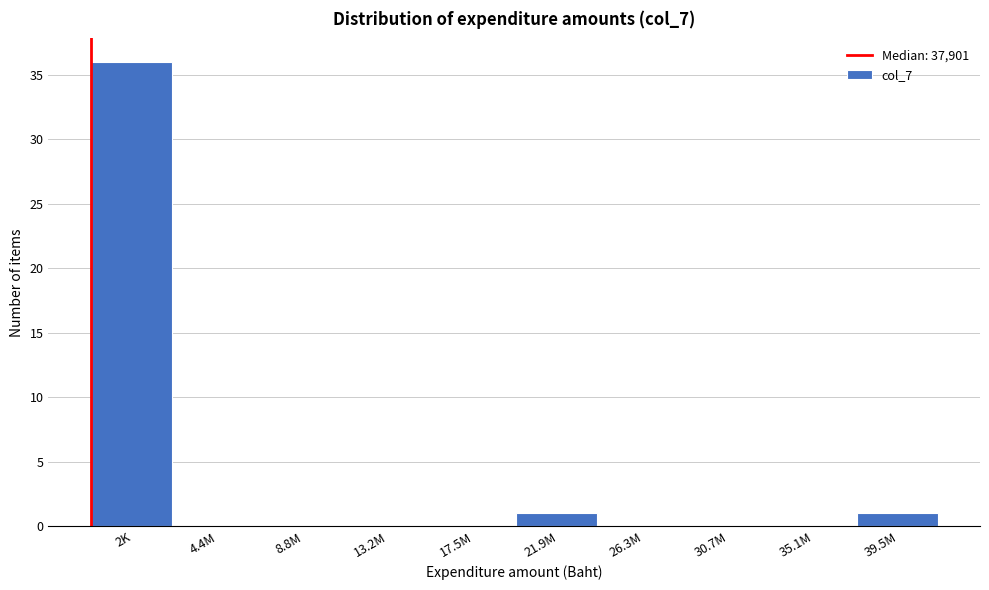

Reading left to right, extract all data points from this chart.

2K=36	4.4M=0	8.8M=0	13.2M=0	17.5M=0	21.9M=1	26.3M=0	30.7M=0	35.1M=0	39.5M=1